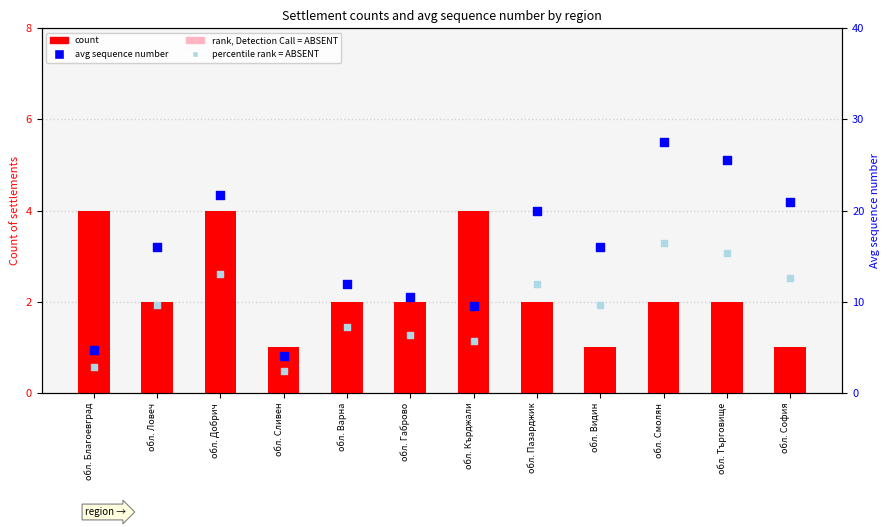

Which series reaches the maximum Y coordinate?

avg sequence number